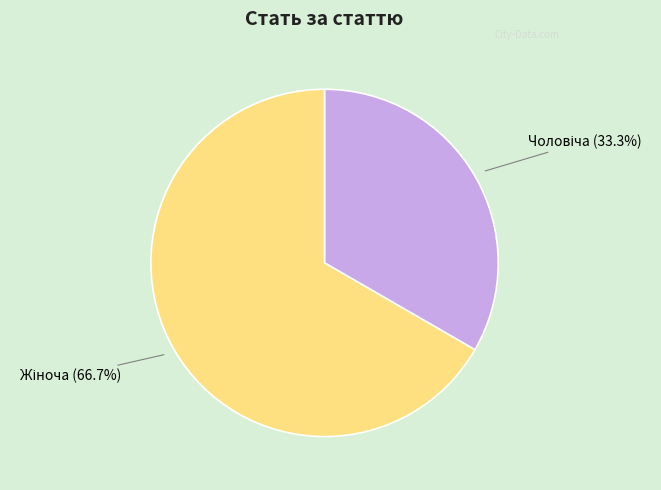

To the nearest percent, what is the average slice percentage?

50%